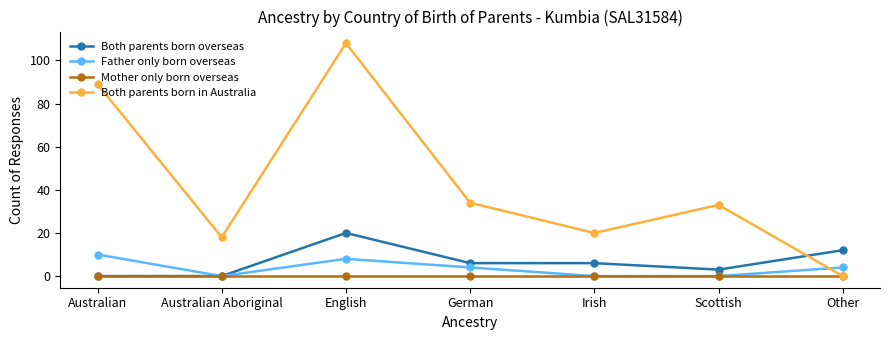

What is the label of the 2nd point from the right?

Scottish